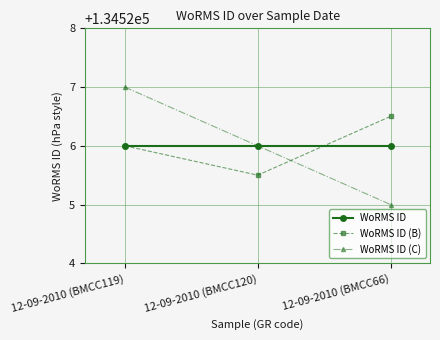

Which category has the lowest value across all series?

12-09-2010 (BMCC66)